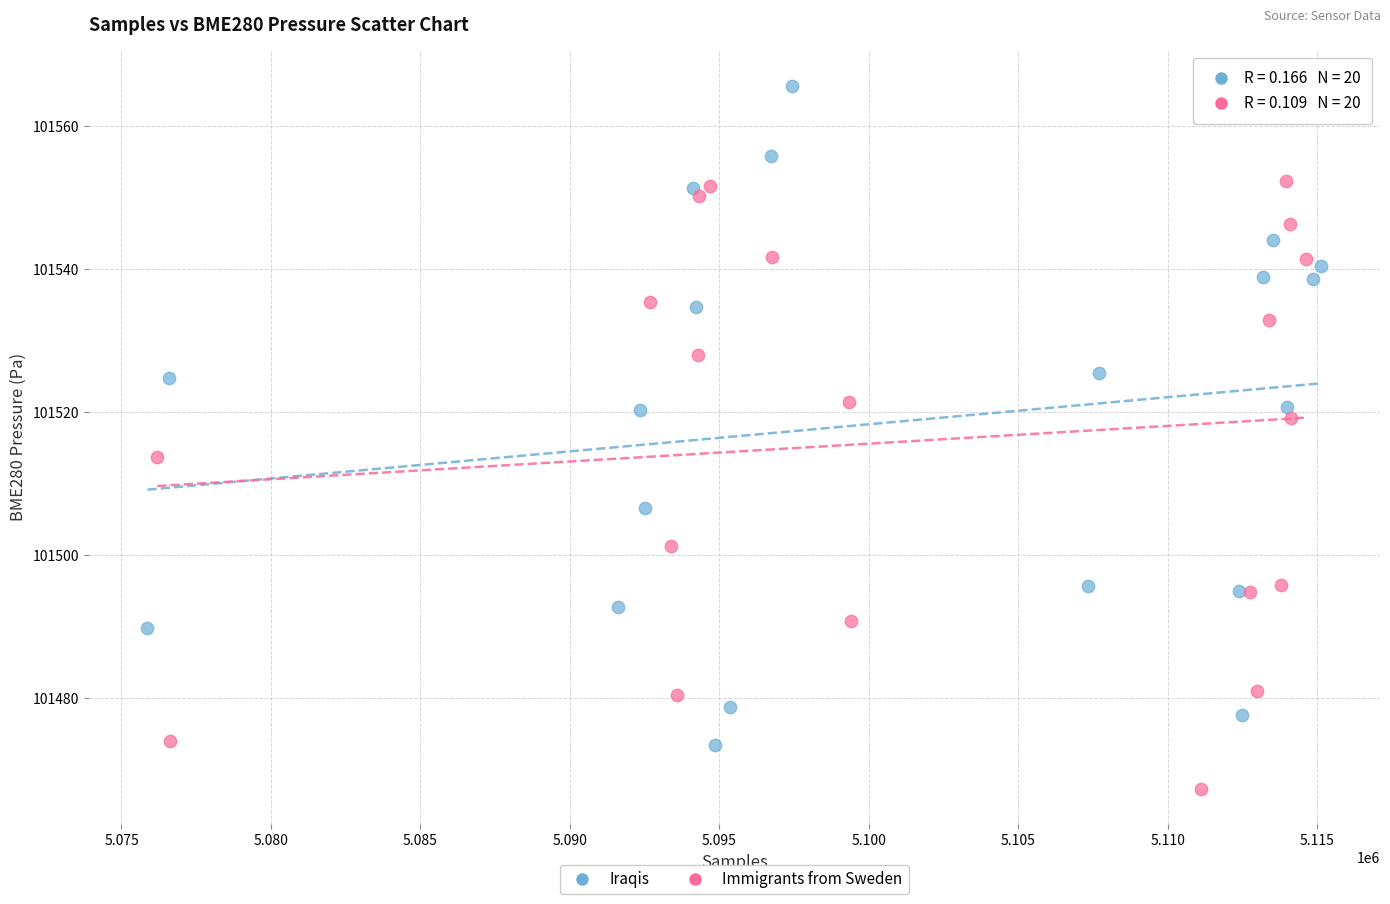

Which series reaches the minimum Y coordinate?

Immigrants from Sweden